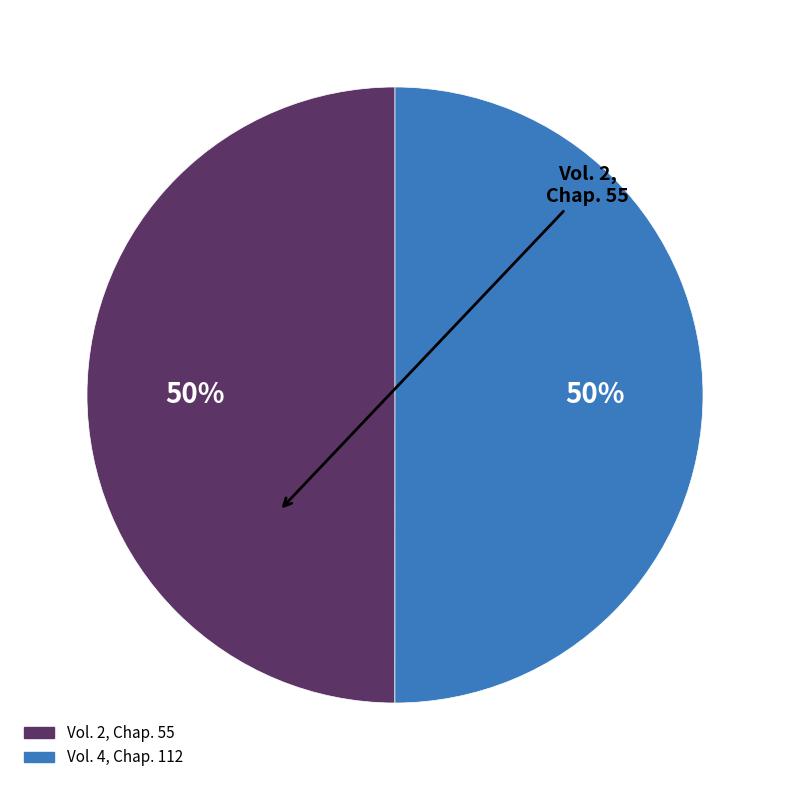

Combined, do Vol. 2, Chap. 55 and Vol. 4, Chap. 112 account for over 50%?

Yes